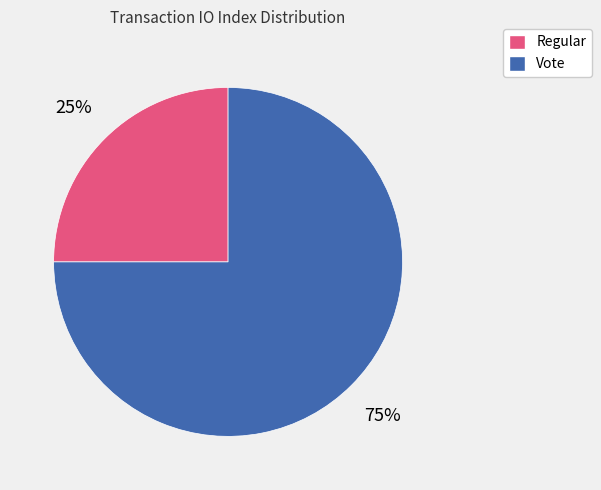

Do Vote and Regular together represent more than half of the pie?

Yes